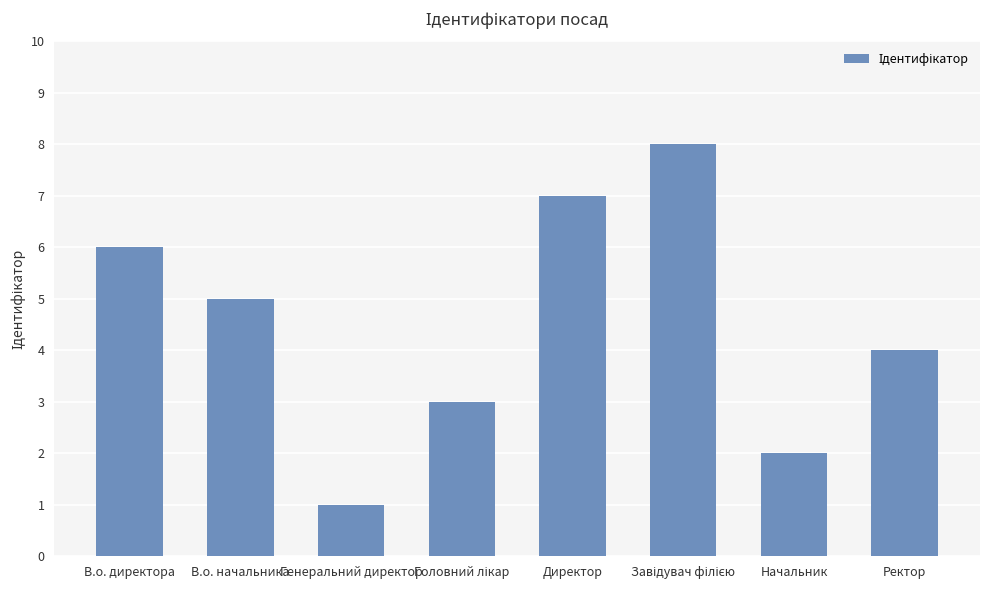

How many series are shown in this chart?

1